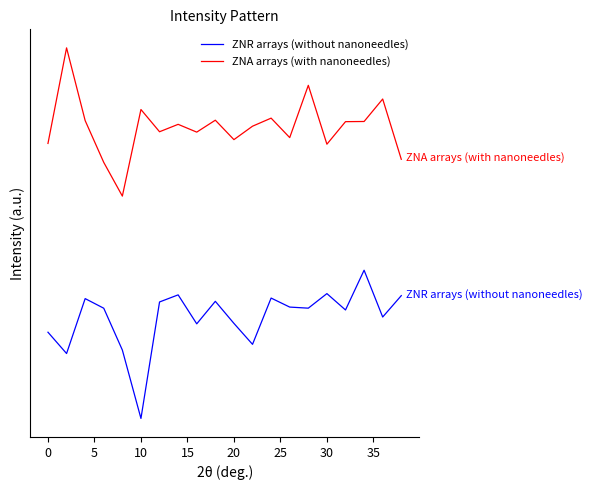

Does the chart display data point markers on the line(s)?

No